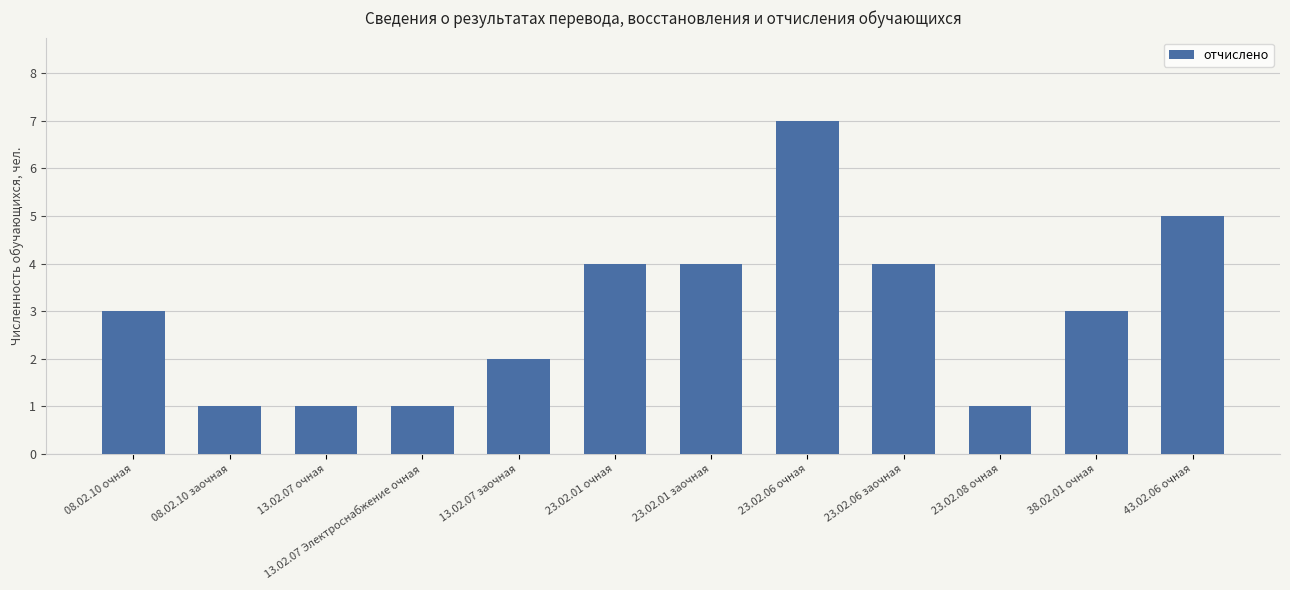

Which has a higher value, 38.02.01 очная or 23.02.01 очная?

23.02.01 очная